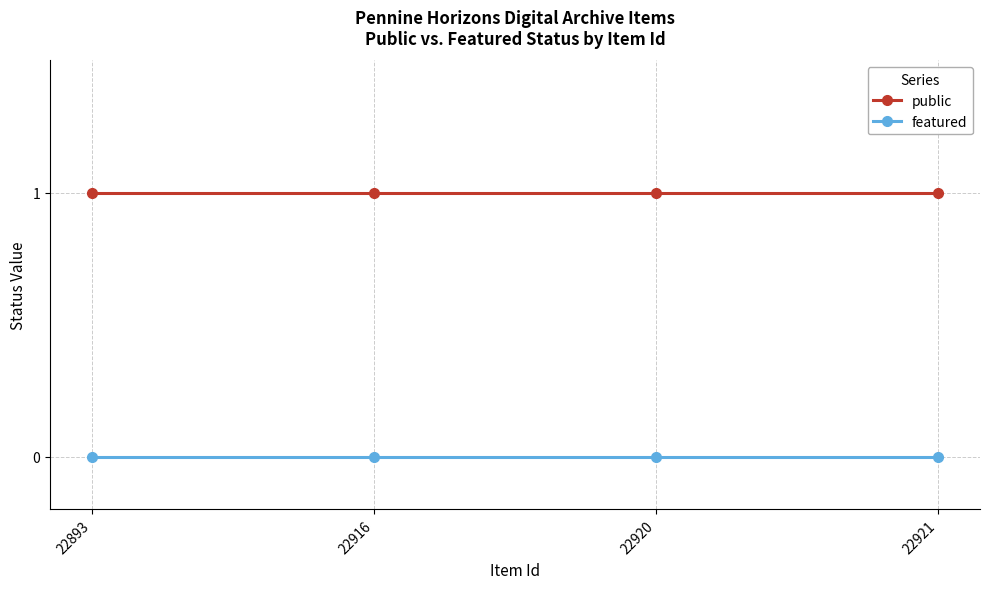

True or false: featured and public cross at least once.

False